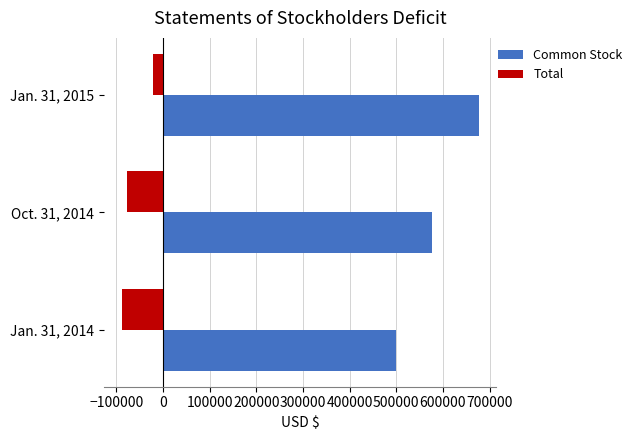

What is the difference between the maximum and minimum values in the Common Stock series?

177375